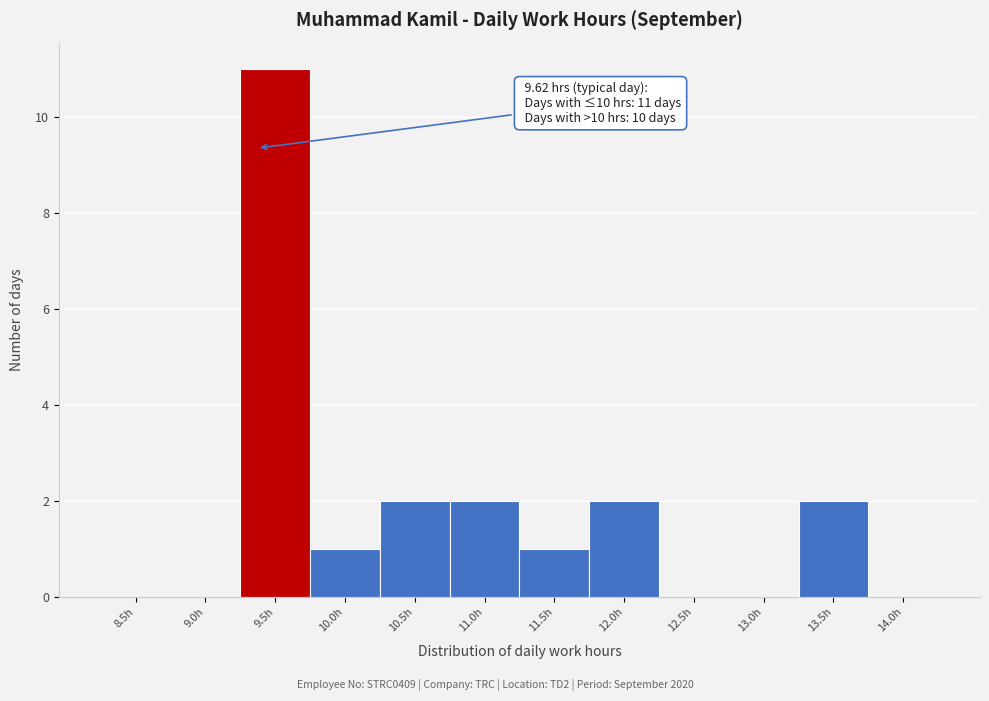

Reading left to right, transcribe all the data shown in this chart.

8.5h=0	9.0h=0	9.5h=11	10.0h=1	10.5h=2	11.0h=2	11.5h=1	12.0h=2	12.5h=0	13.0h=0	13.5h=2	14.0h=0